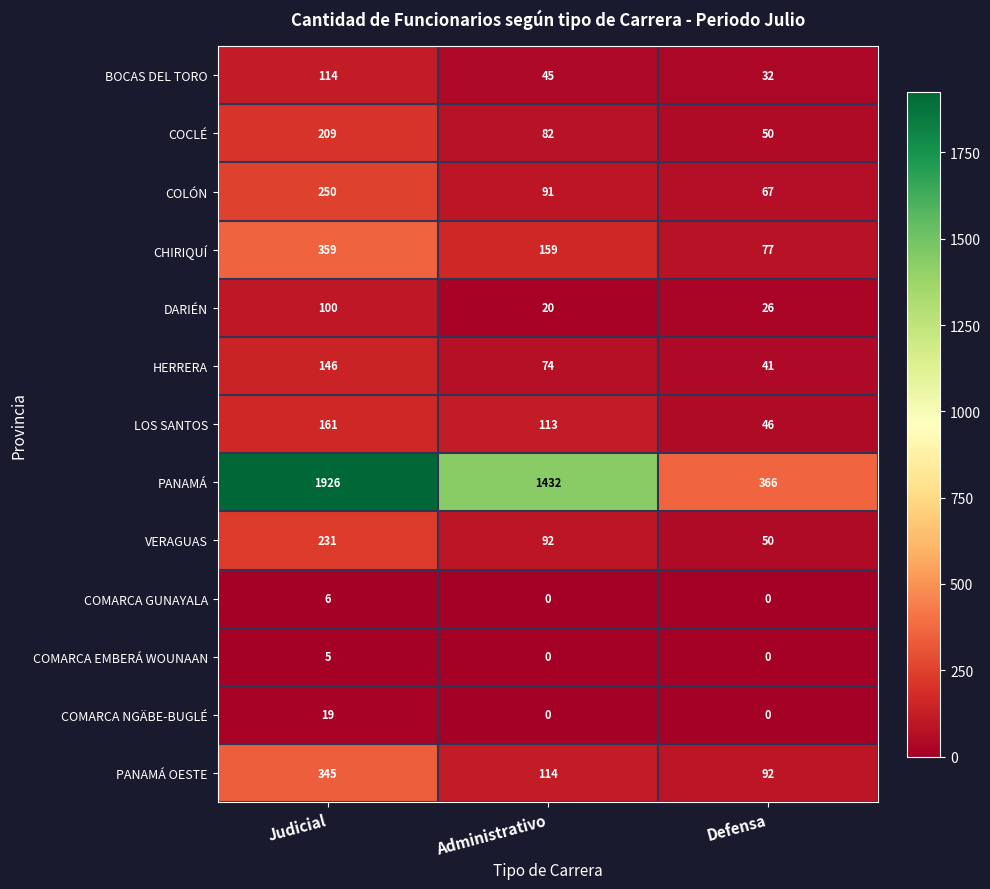

Is it true that CHIRIQUÍ equals 197 at Judicial?

False